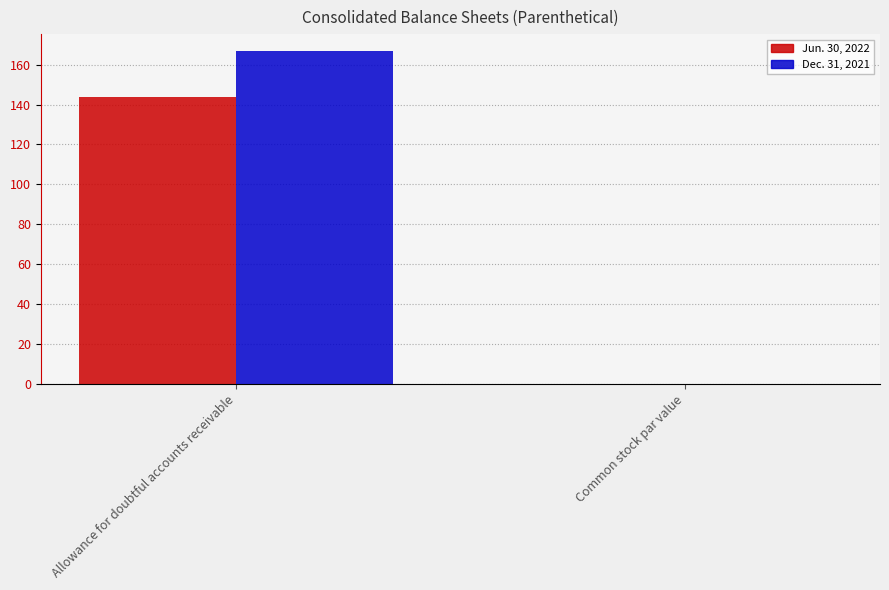

The value of Dec. 31, 2021 at Allowance for doubtful accounts receivable is 285.1. True or false?

False